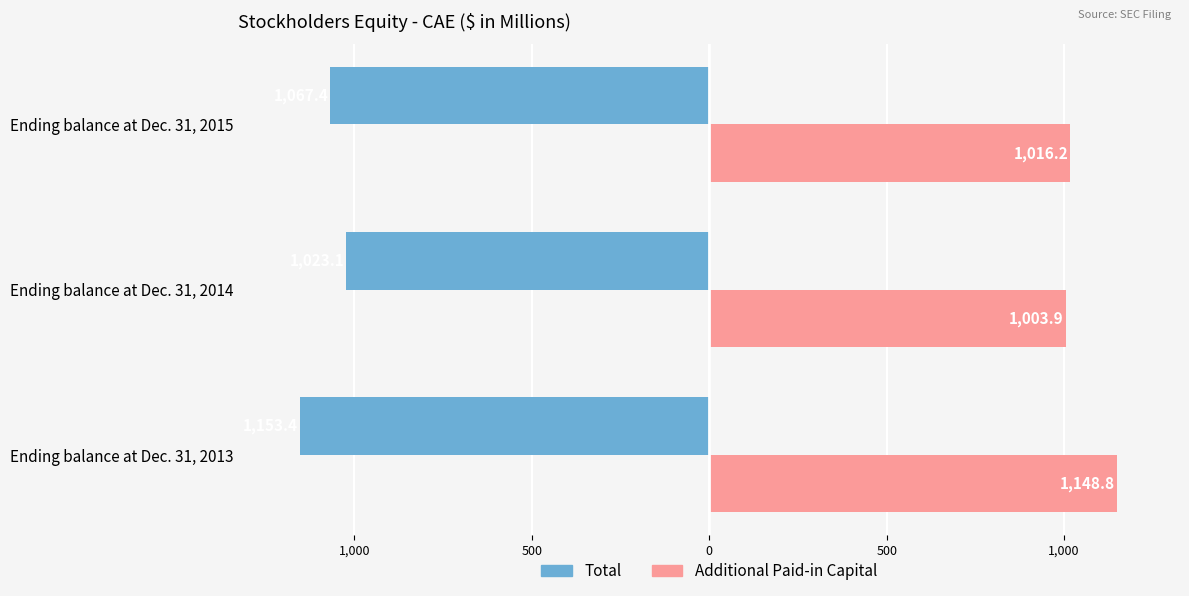

What are all the series names shown in the legend?

Total, Additional Paid-in Capital